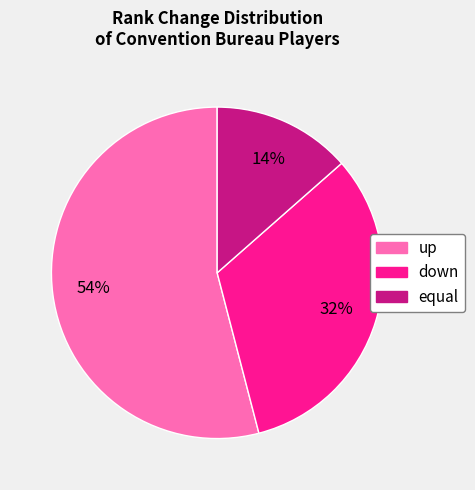

Which slice represents more than half of the pie?

up